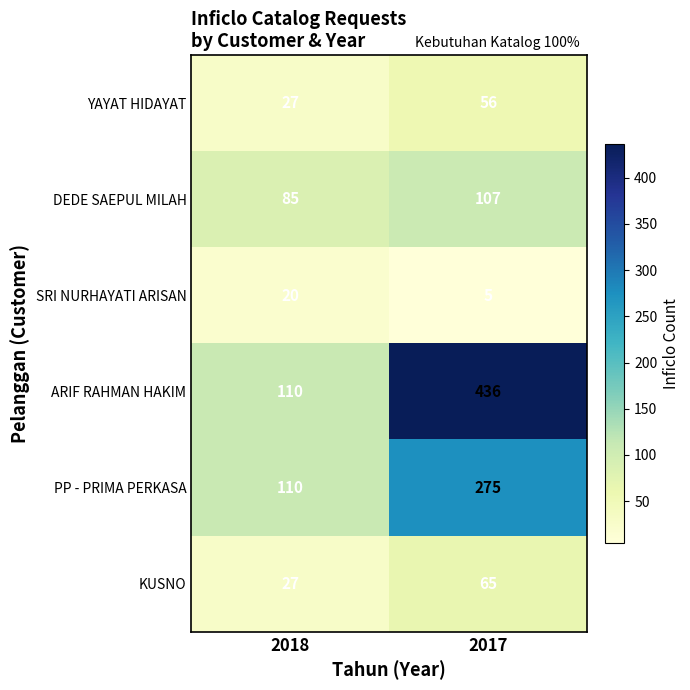

What is the total value across all series at 2017?

944